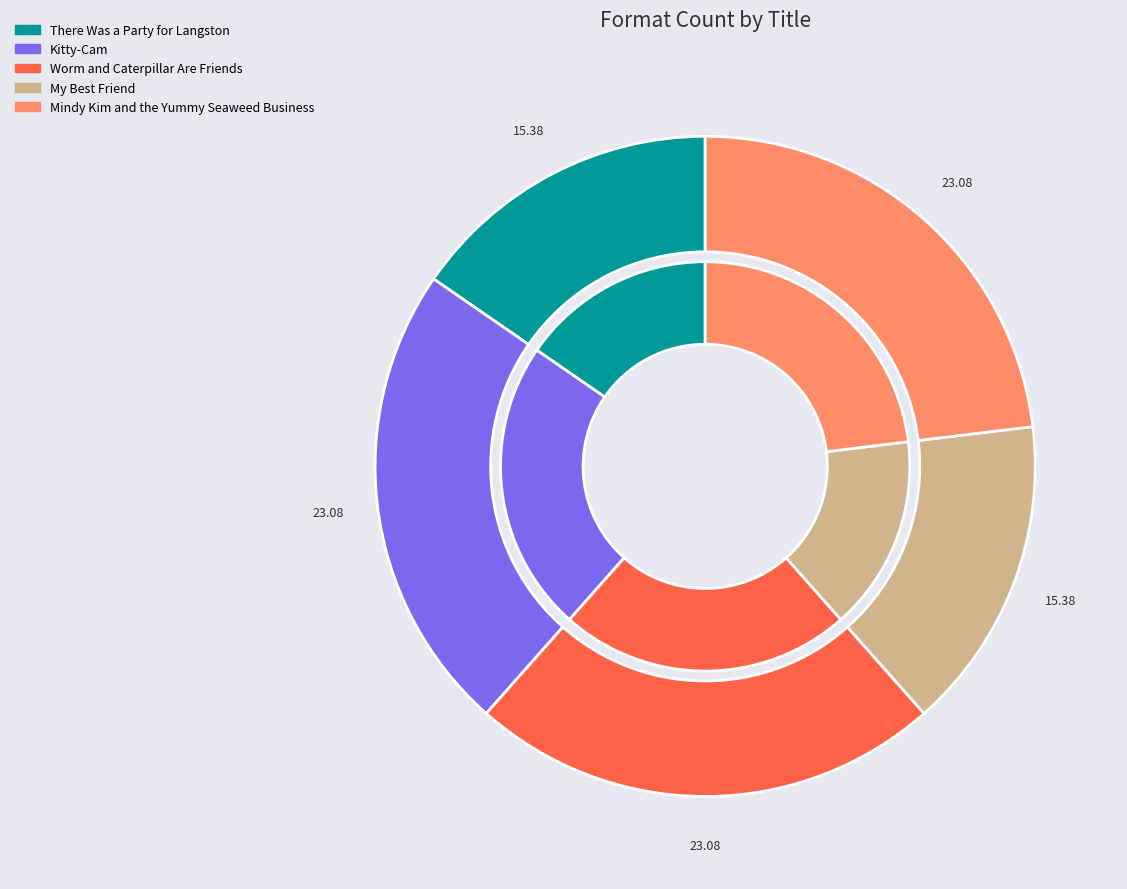

Combined, what portion of the pie is My Best Friend and There Was a Party for Langston?

30.8%